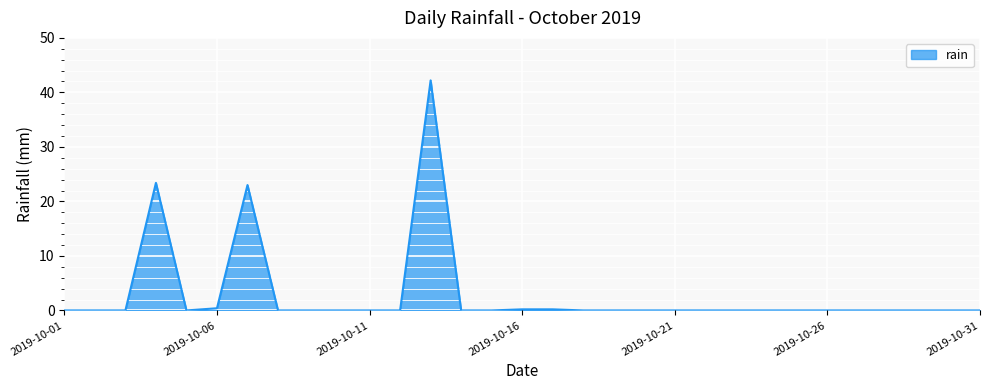

What is the greatest value displayed?

42.2